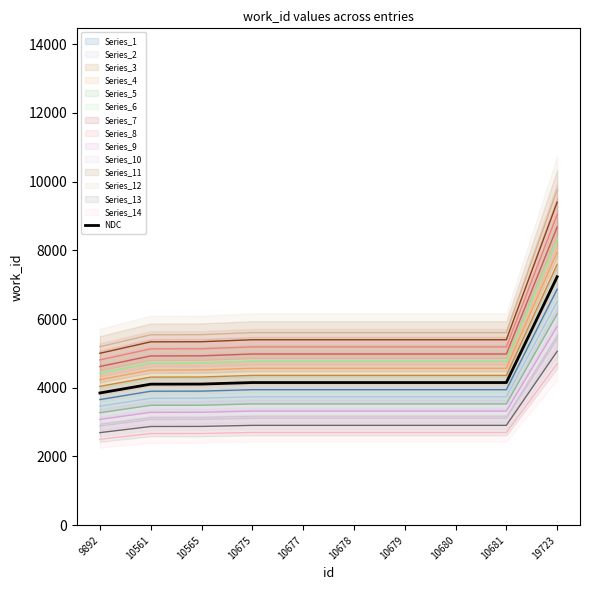

What is the difference between the maximum and second lowest values?

3125